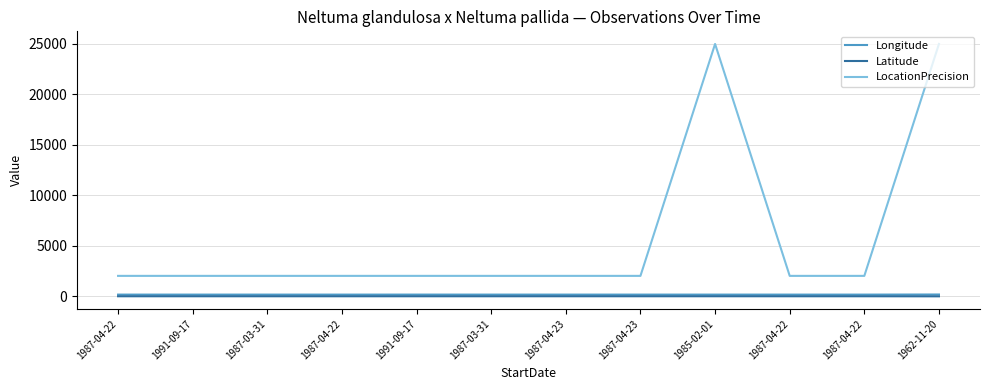

How many lines are shown in the chart?

3